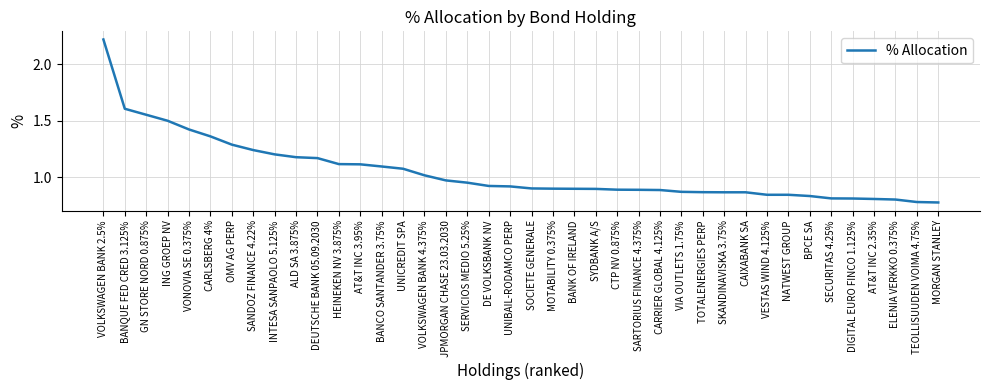

Between UNIBAIL-RODAMCO PERP and SECURITAS 4.25%, which is larger?

UNIBAIL-RODAMCO PERP